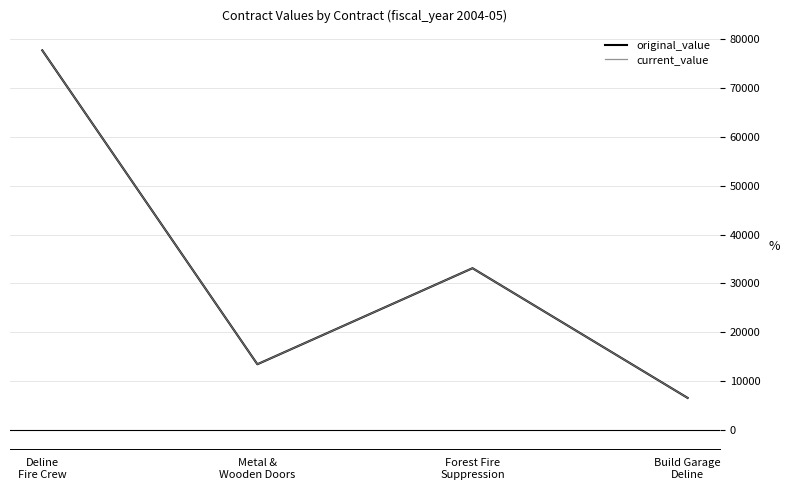

What is the average value of the current_value series?

32704.4